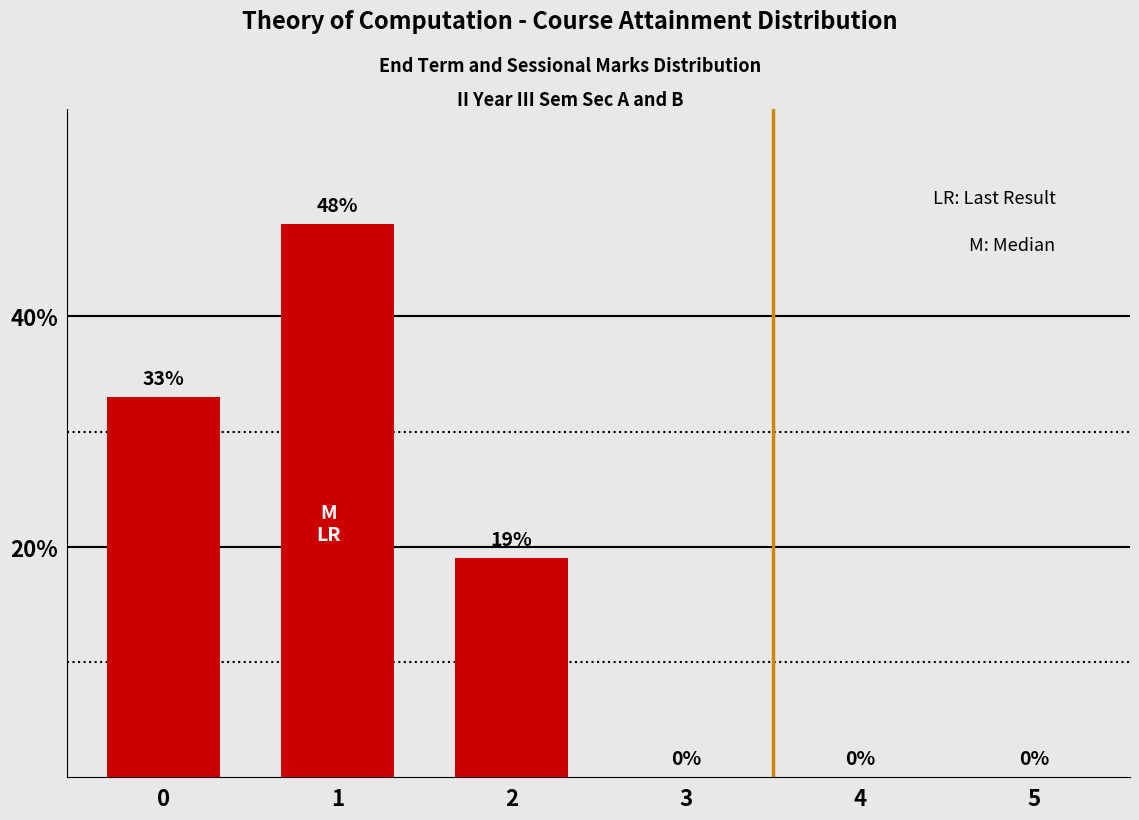

What is the sum of the values at 5 and 2?

19